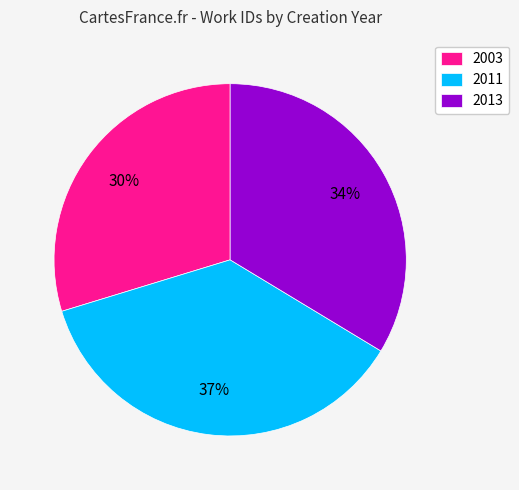

Which category has the smallest portion of the pie?

2003